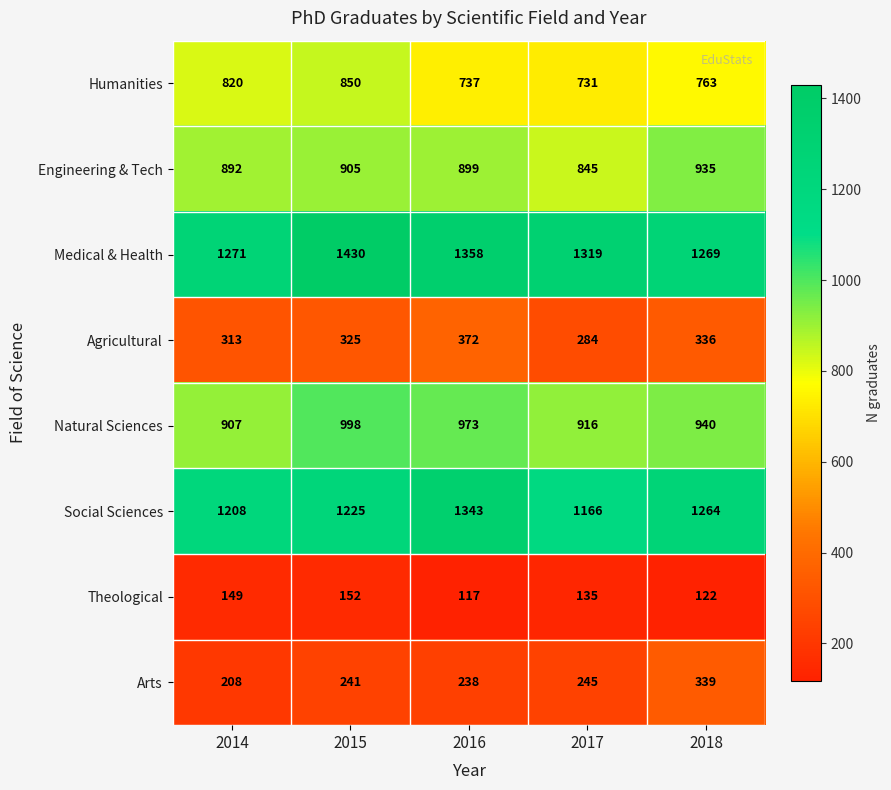

What is the lowest value of the Theological series?

117